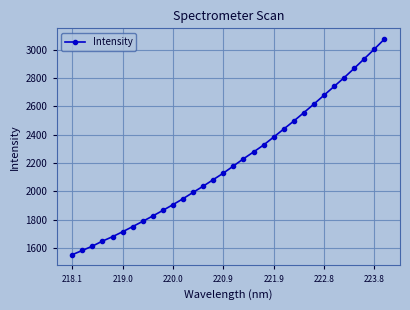

What is the difference between the maximum and minimum values?

1523.1